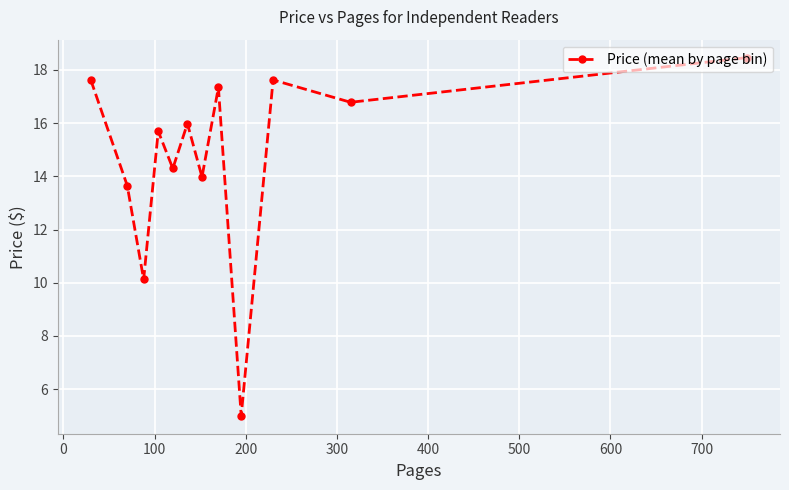

Is this an area chart (filled region under the line)?

No